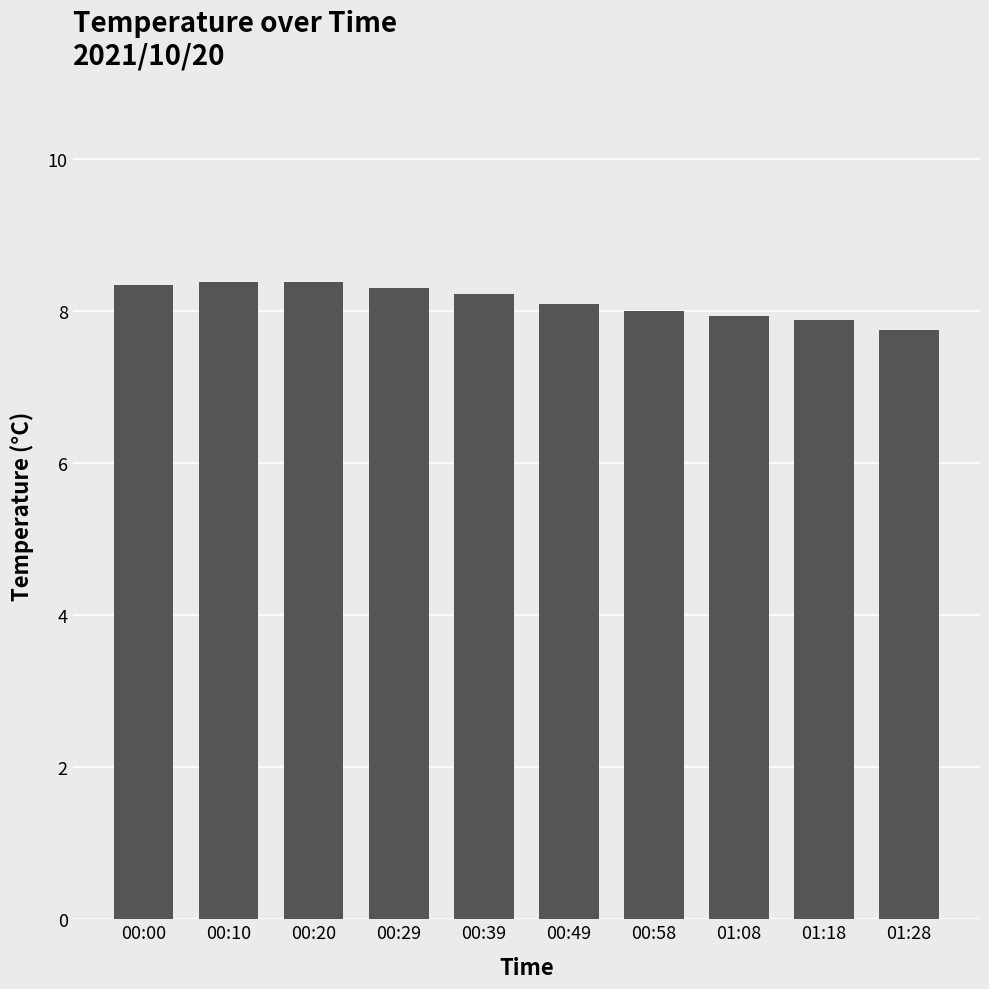

What position from the left is 00:58?

7